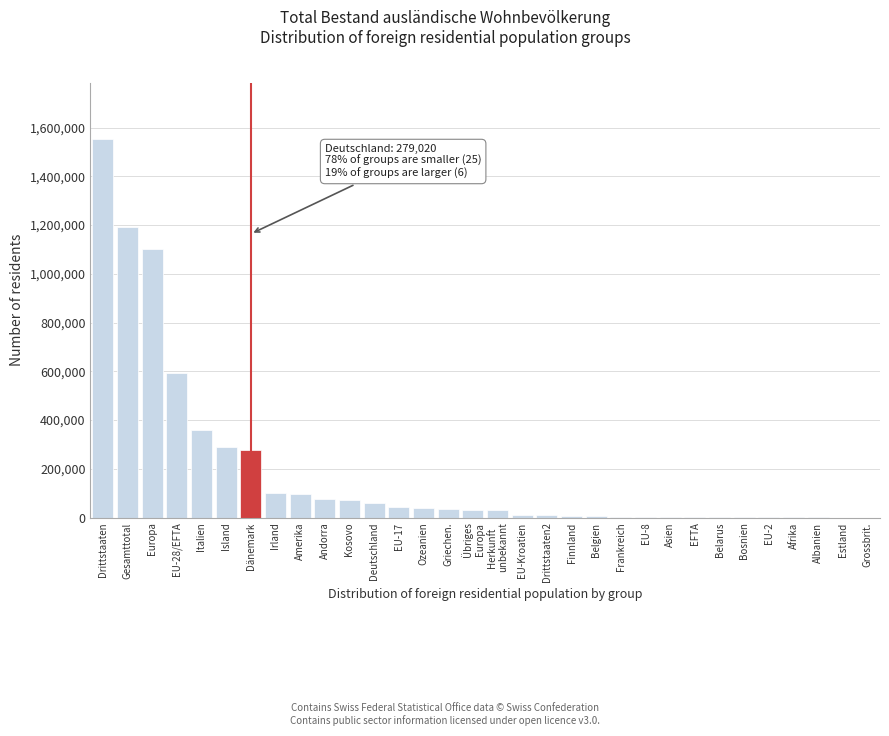

What is the greatest value displayed?

1551527